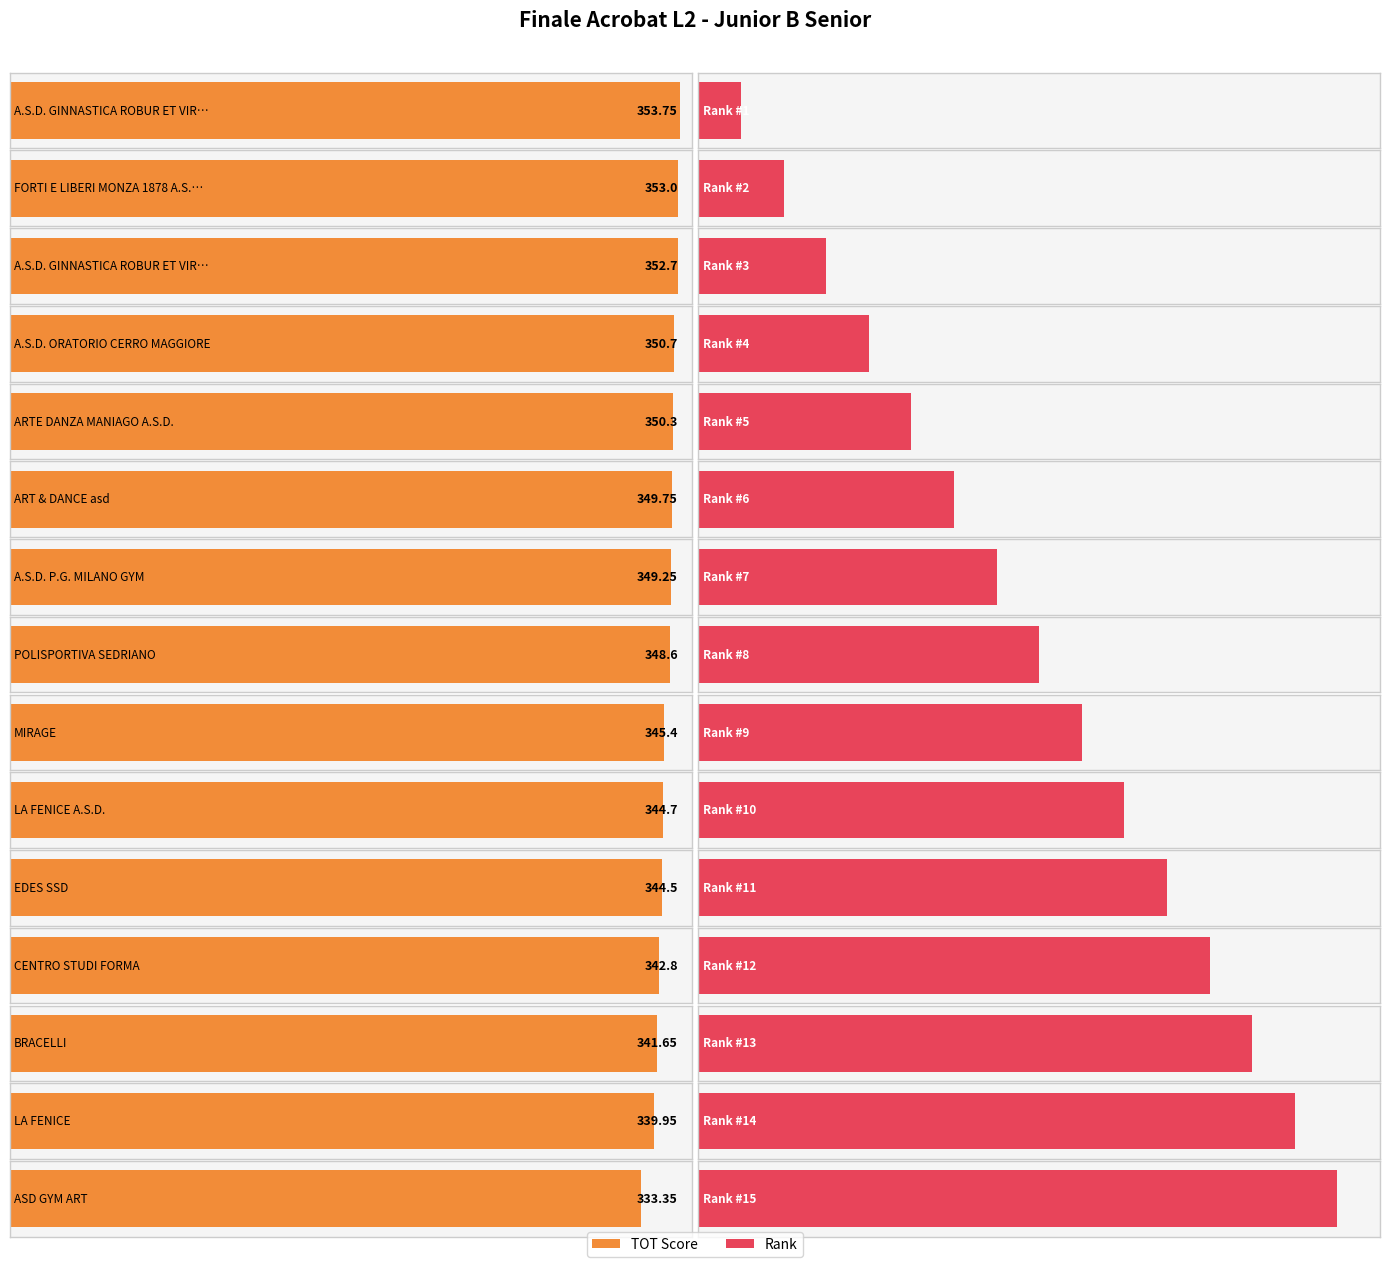

What is the approximate value at CENTRO STUDI FORMA?

342.8